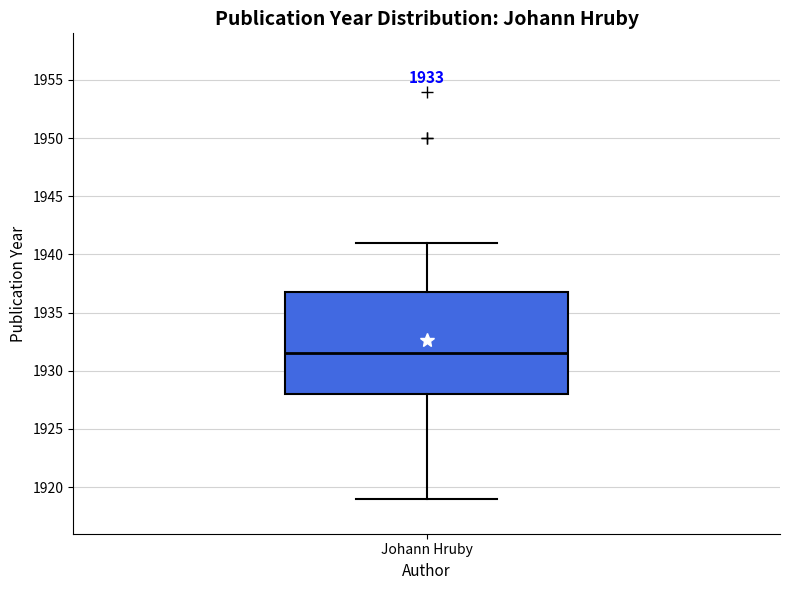

Transcribe this box plot: give where the median line is, the range the box spans, and where the two whiskers end, as read against the y-axis. The values are not printed on the chart, so give them approximately, as read against the axis.

median 1931.5, box 1928.0 to 1937.0, whiskers 1919.0 to 1941.0